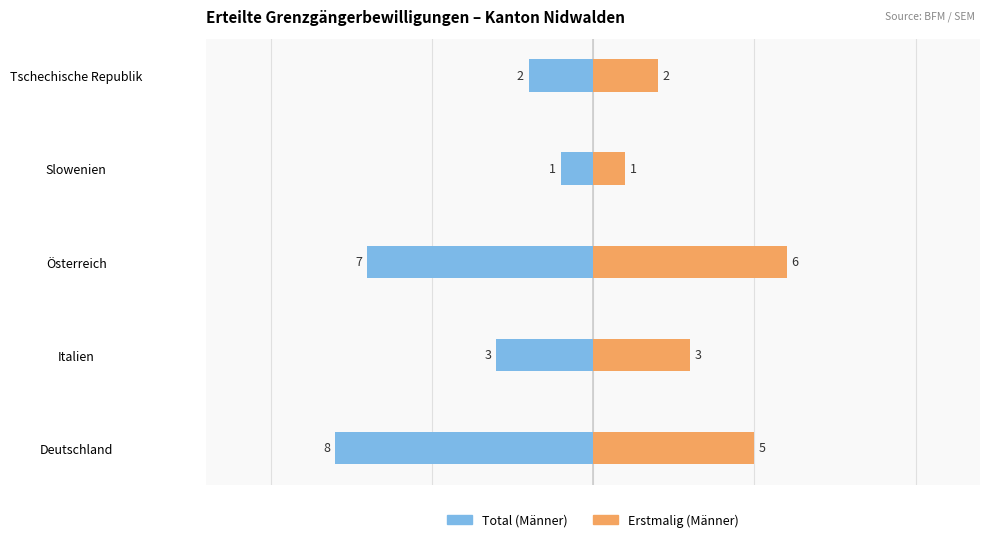

What is the sum of the Total (Männer) values at Italien and Slowenien?

-4